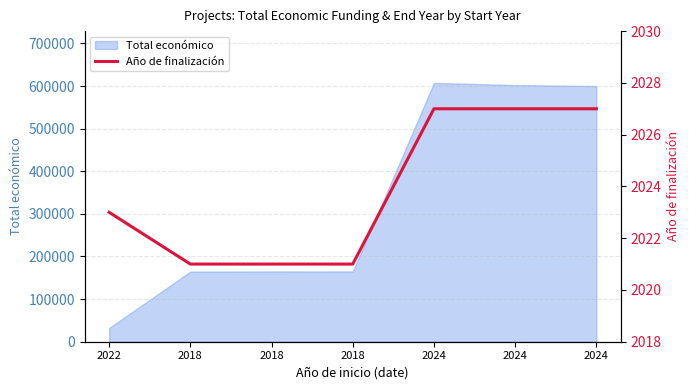

What is the average value?

2024